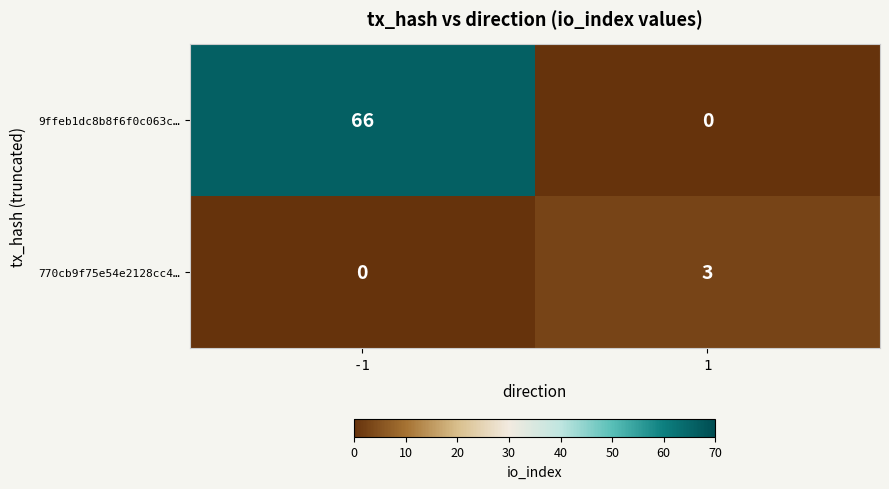

At how many categories does at least one series exceed 13?

1